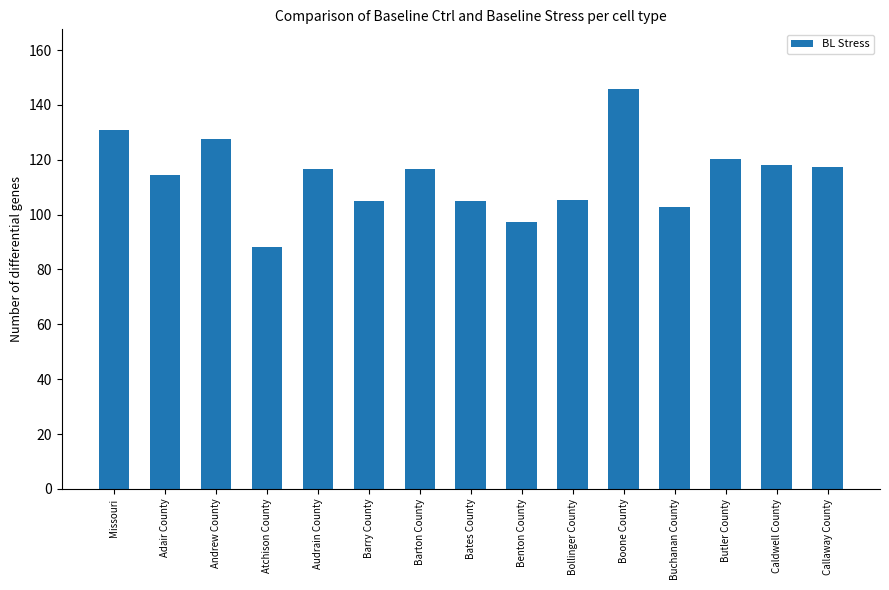

Is it true that the value at Bates County is 184.4?

False